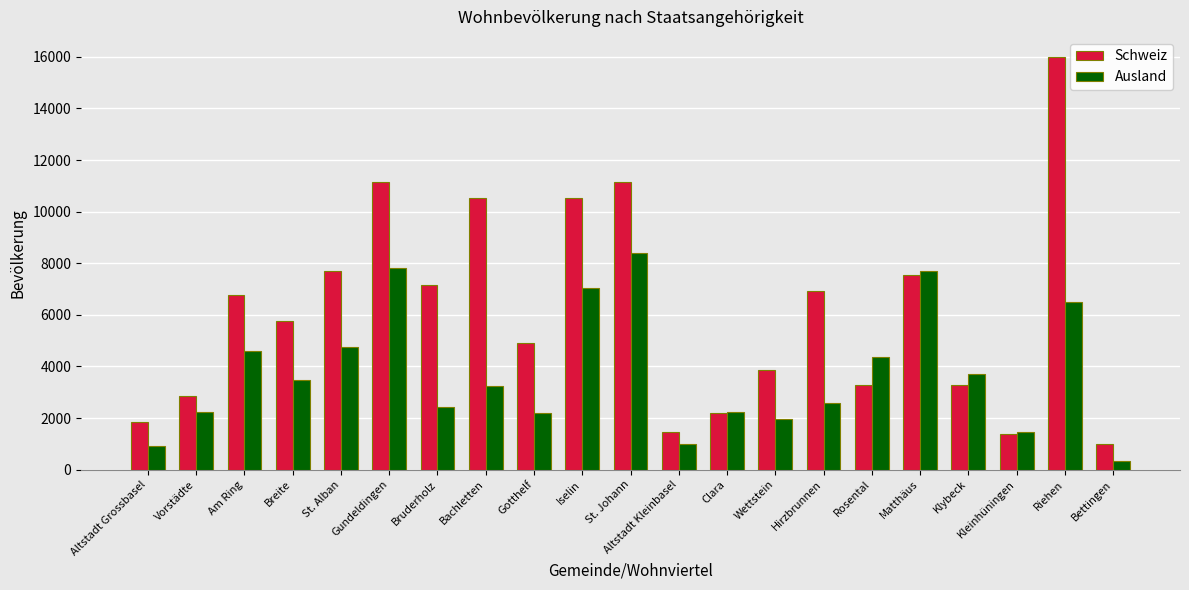

Is the value of Ausland at Hirzbrunnen greater than the value of Schweiz at Kleinhüningen?

Yes